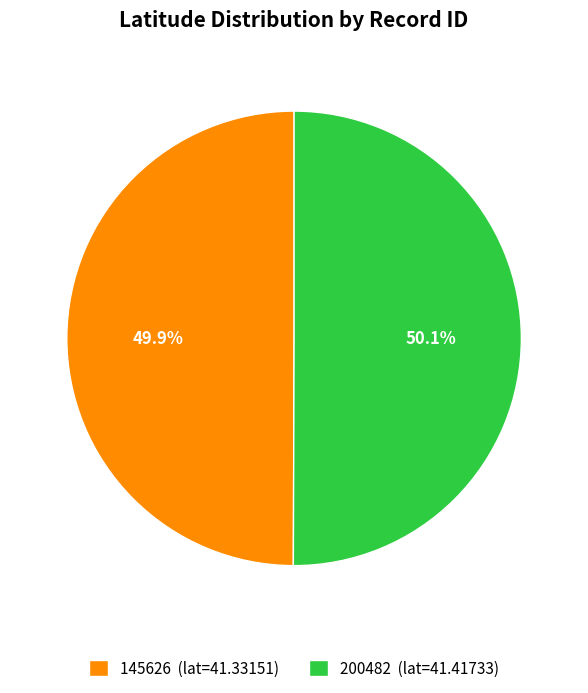

How much of the chart is everything except 145626?

50.1%